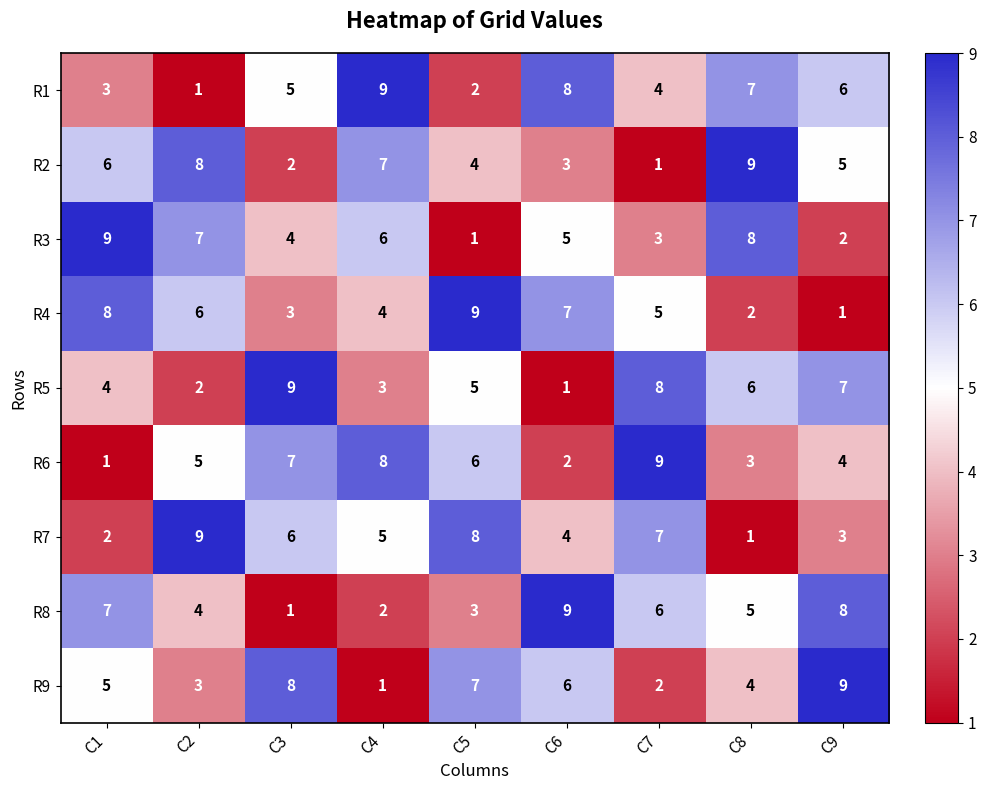

What is the difference between the highest and lowest values at C5?

8